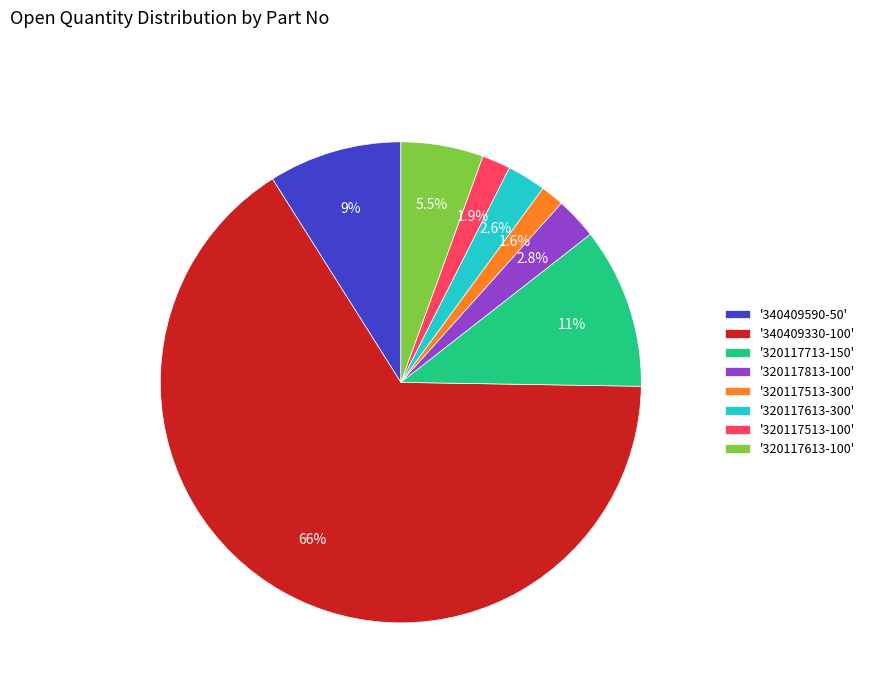

To the nearest percent, what is the difference between the largest and smallest slice percentages?

64%